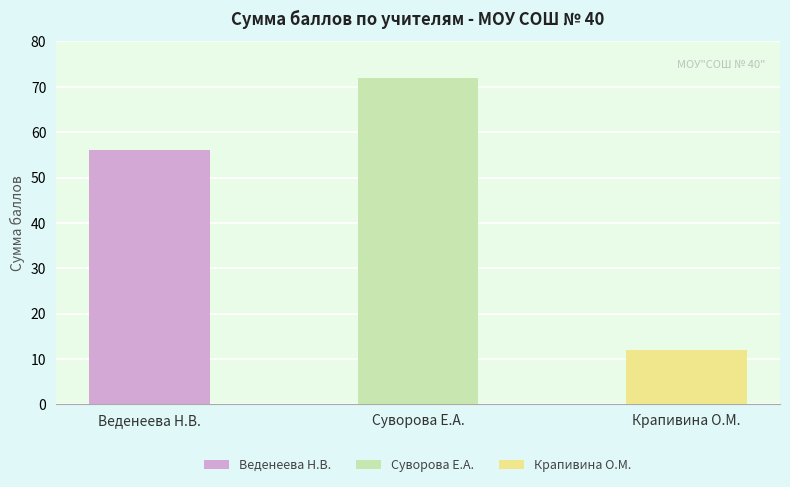

How many values are below 56?

1